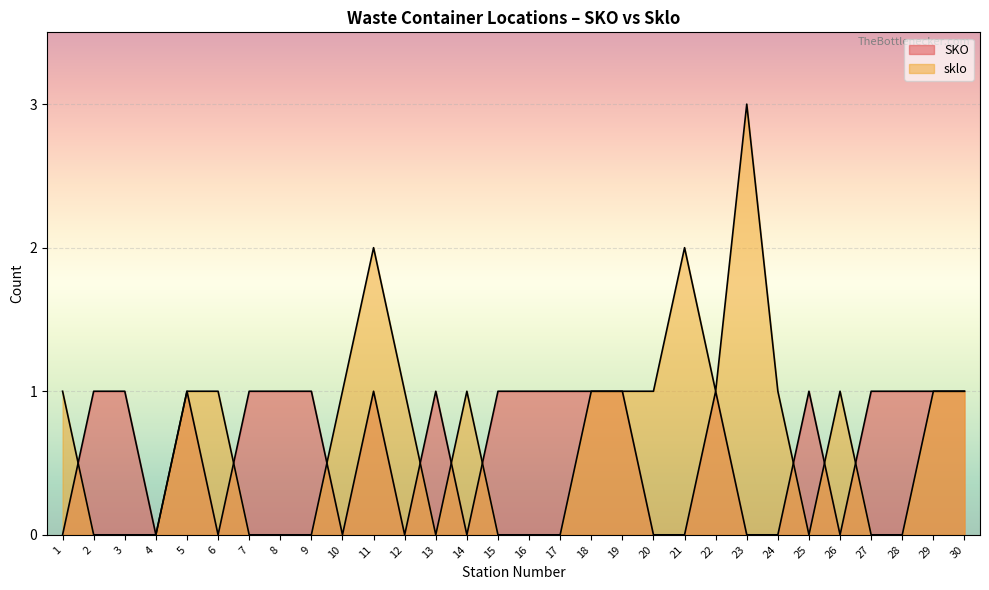

True or false: SKO has a value of 1 at 16.

True